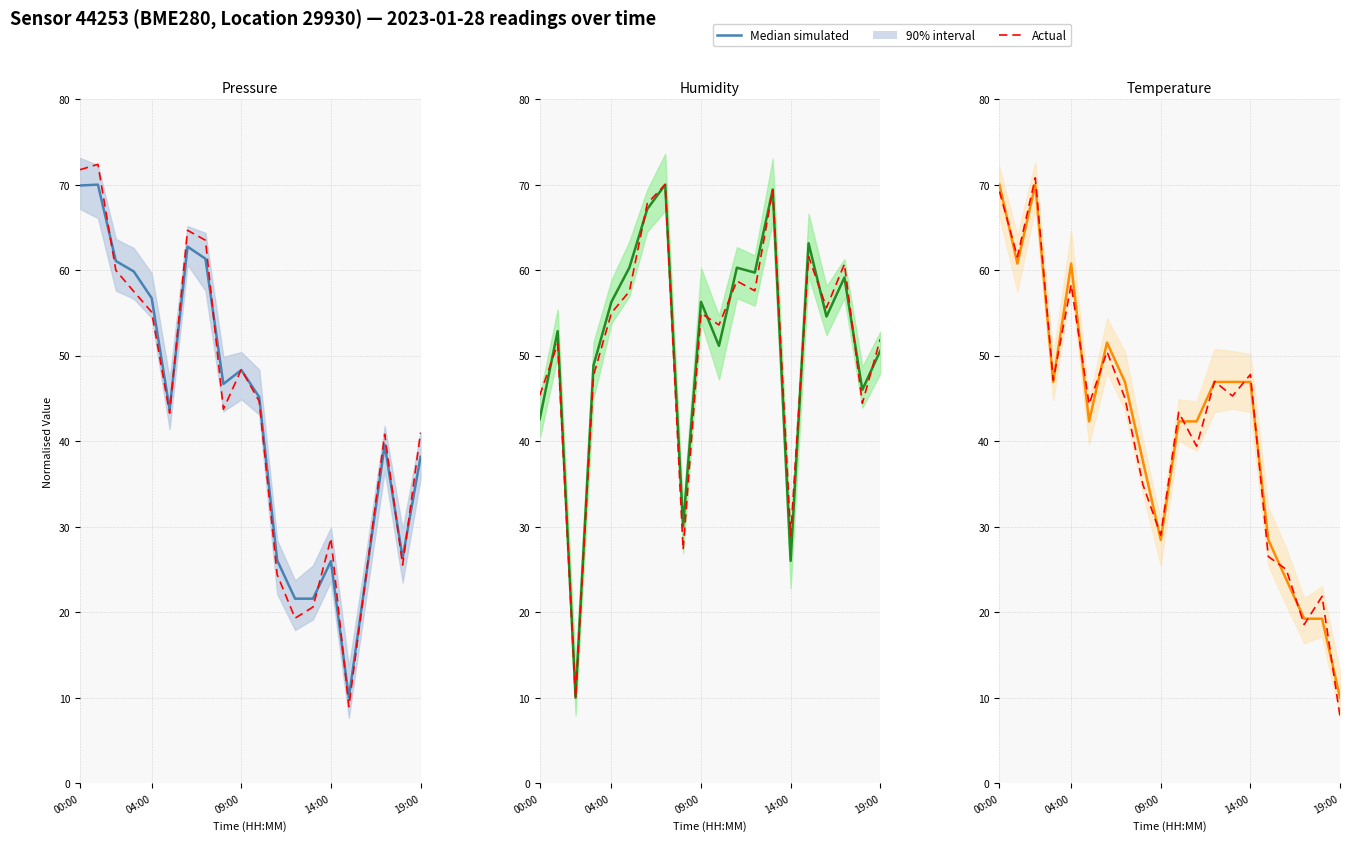

At how many categories does at least one series exceed 21?

18